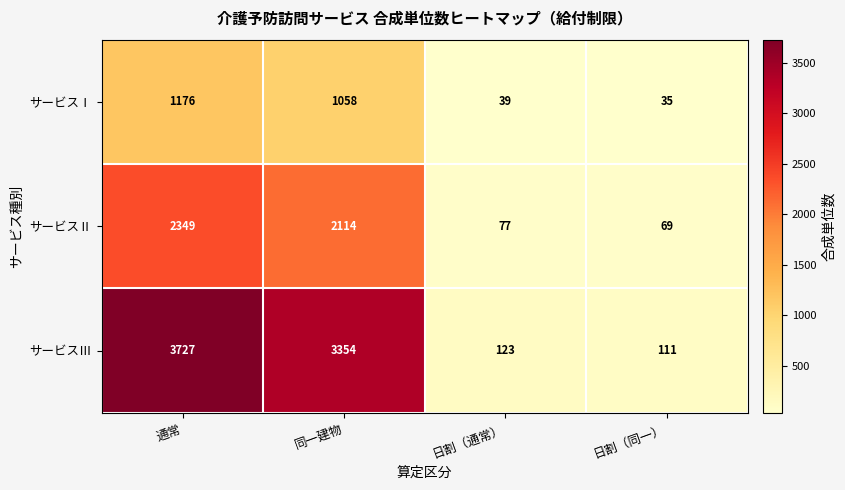

Reading left to right, transcribe all the data shown in this chart.

サービスⅠ: 通常=1176	同一建物=1058	日割（通常）=39	日割（同一）=35
サービスⅡ: 通常=2349	同一建物=2114	日割（通常）=77	日割（同一）=69
サービスⅢ: 通常=3727	同一建物=3354	日割（通常）=123	日割（同一）=111